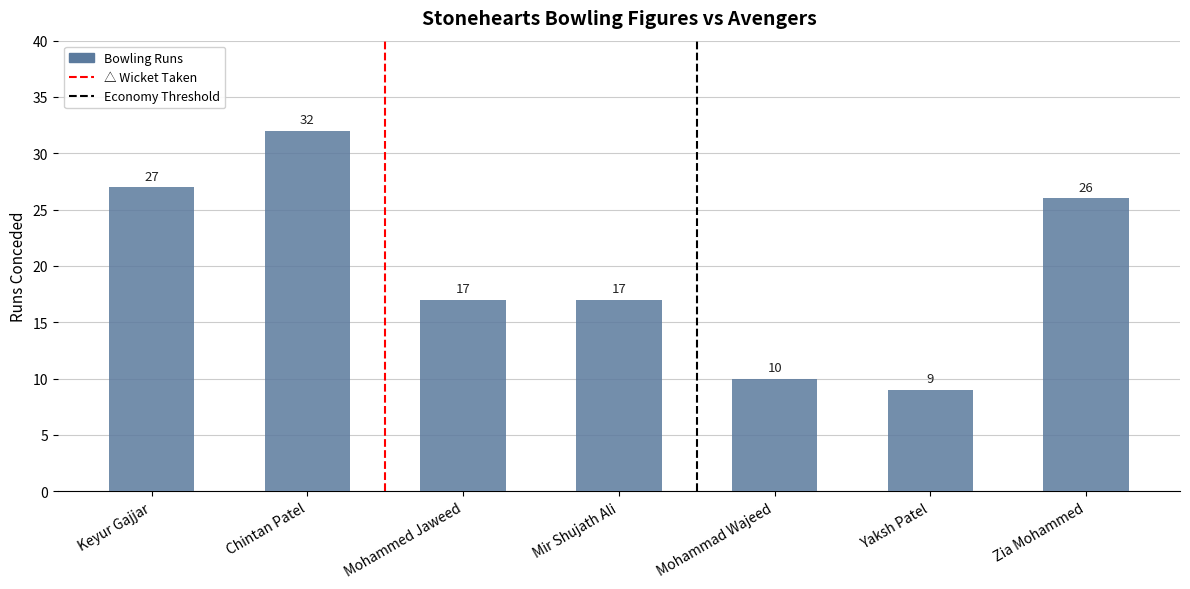

Which category has the lowest value across all series?

Yaksh Patel